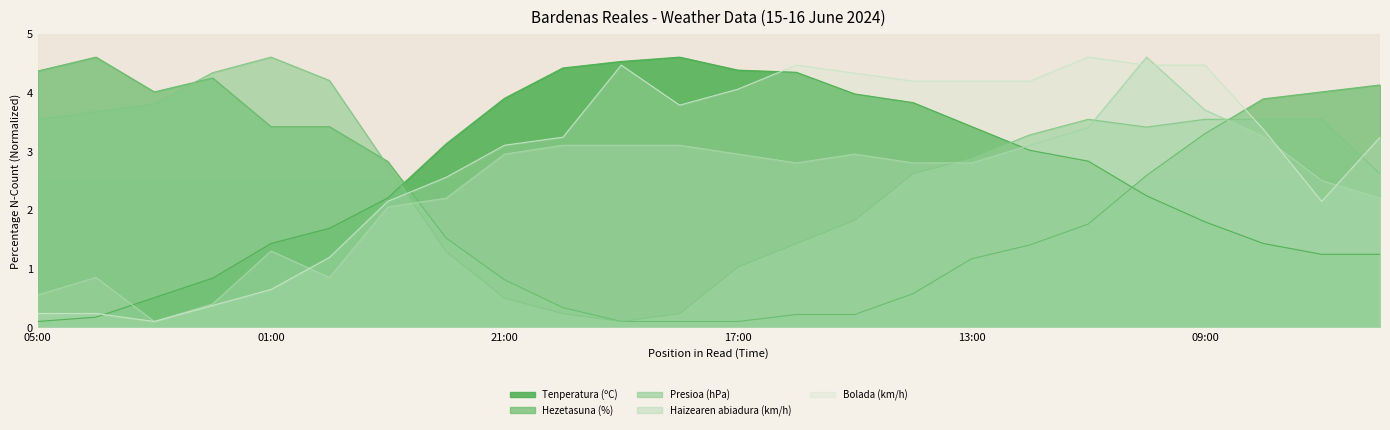

What is the difference between the highest and lowest values at 12:00?

2.8